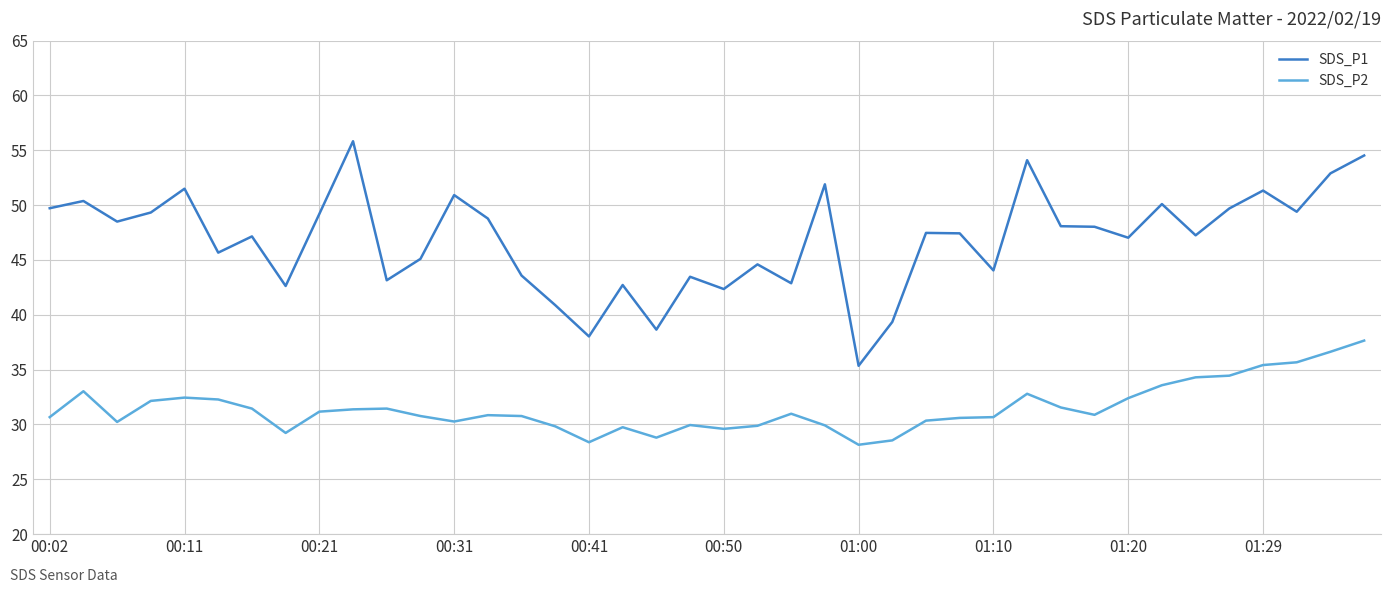

Which series has the largest total across all categories?

SDS_P1